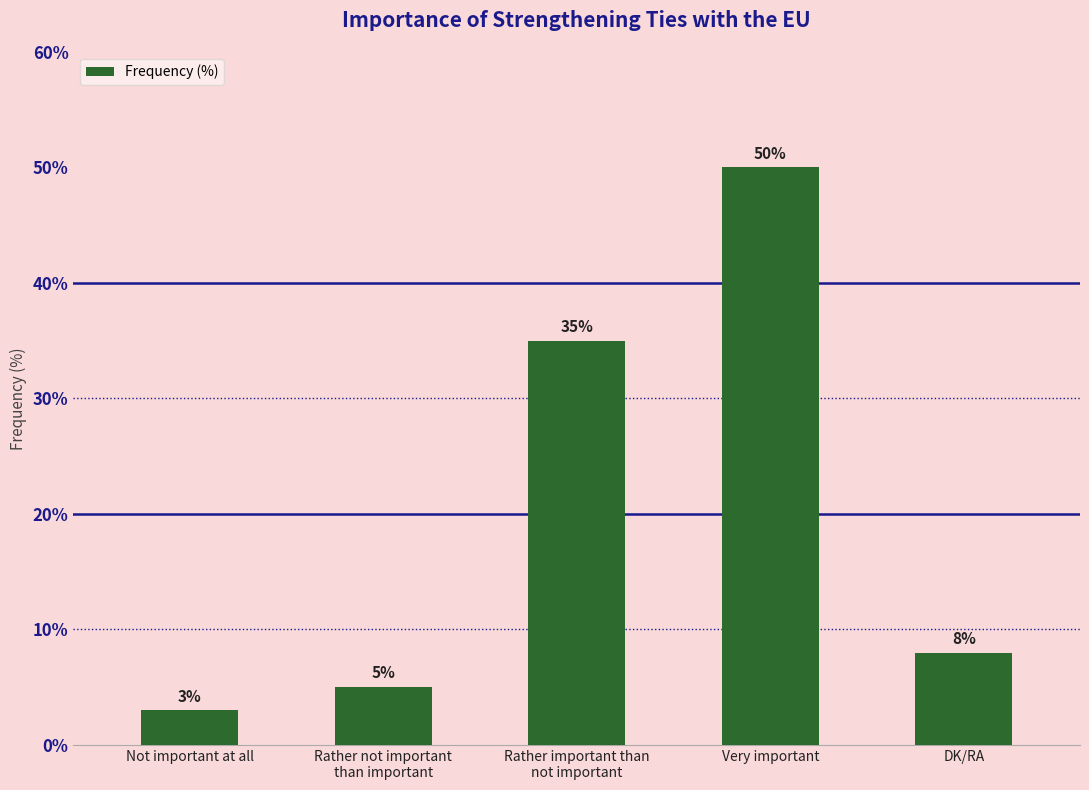

Reading left to right, extract all data points from this chart.

Not important at all=3	Rather not important
than important=5	Rather important than
not important=35	Very important=50	DK/RA=8